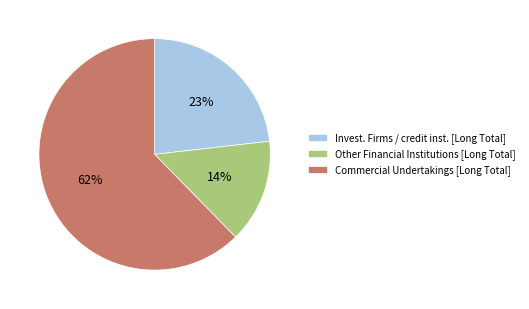

True or false: Other Financial Institutions [Long Total] accounts for 14% of the total.

True